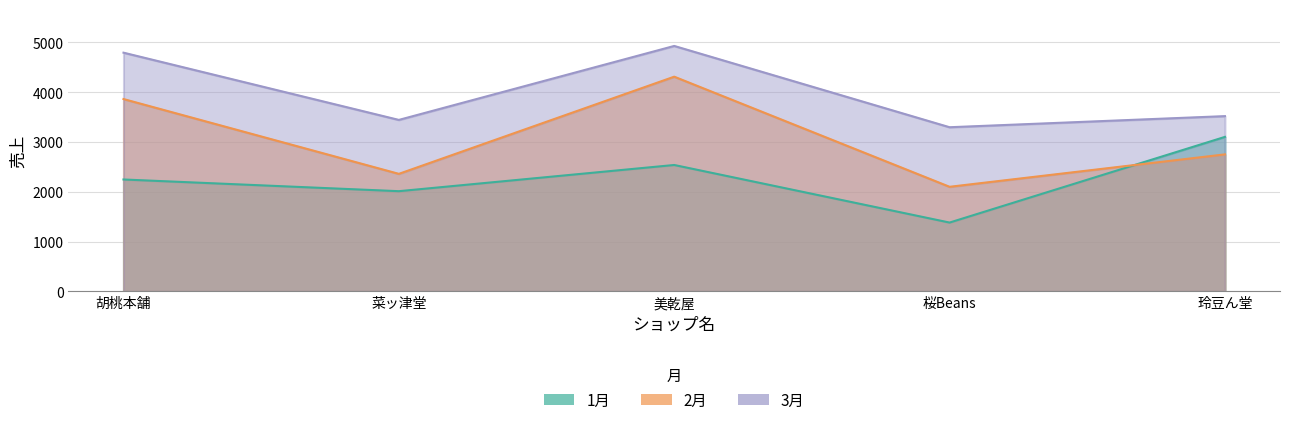

Is it true that 2月 equals 2751 at 玲豆ん堂?

True